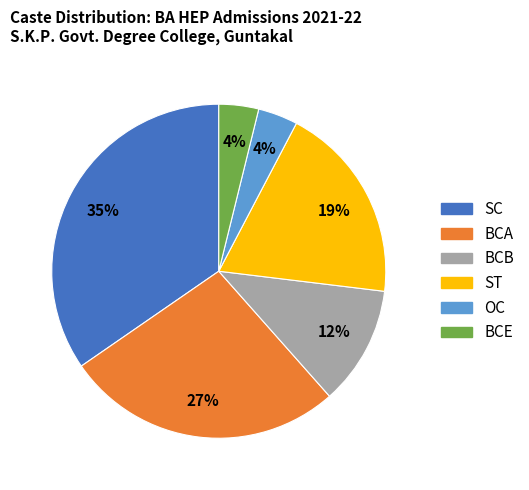

Does BCE represent more than half of the total?

No